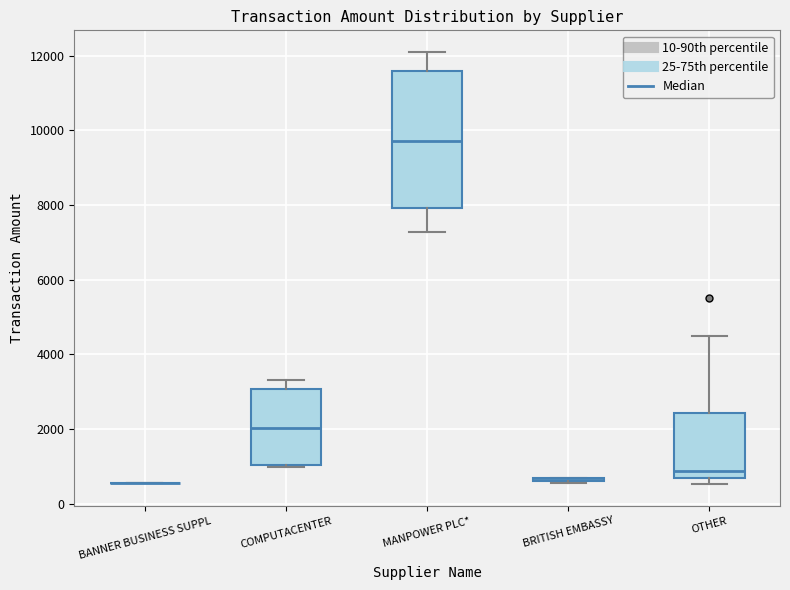

Reading left to right, transcribe this box plot: for each box, give where its median line is, the range the box spans, and where its two whiskers end, as read against the y-axis. The values are not printed on the chart, so give them approximately, as read against the axis.

BANNER BUSINESS SUPPL: box collapsed to a line at 600, whiskers 600 to 600
COMPUTACENTER: median 2000, box 1000 to 3000, whiskers 1000 to 3400
MANPOWER PLC*: median 9800, box 8000 to 11600, whiskers 7200 to 12000
BRITISH EMBASSY: box collapsed to a line at 600, whiskers 600 to 600
OTHER: median 800, box 600 to 2400, whiskers 600 (just below the box's lower edge) to 4400